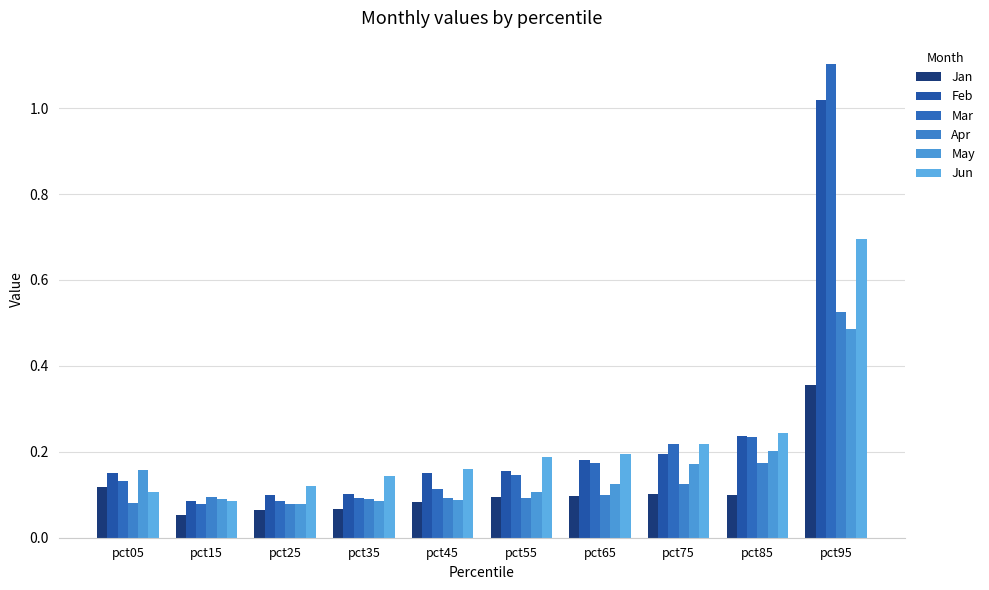

What is the value of the Jun bar at the 2nd from the left?

0.1